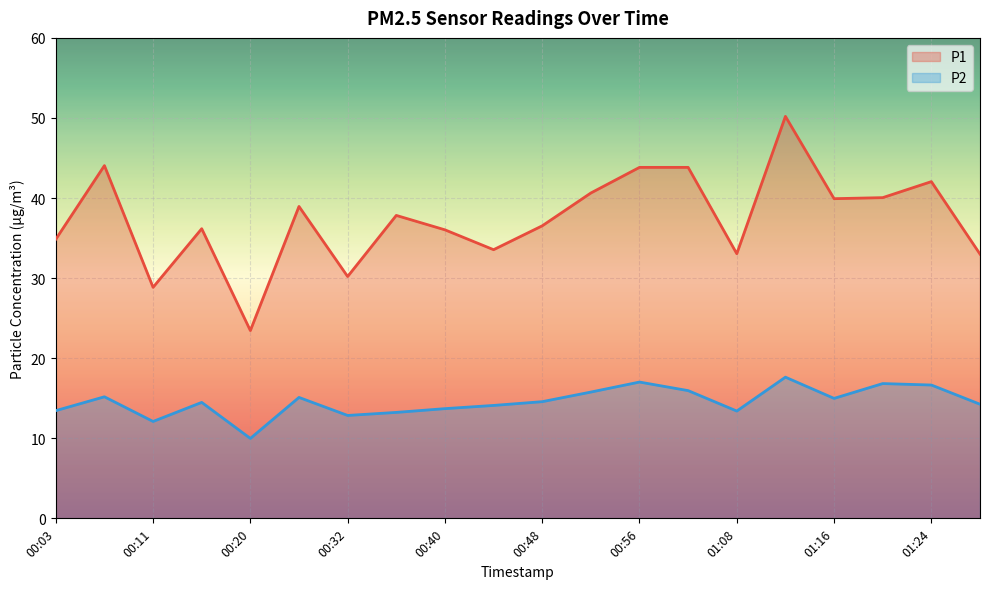

In P1, how many points are lower than both neighbors (excluding endpoints)?

6